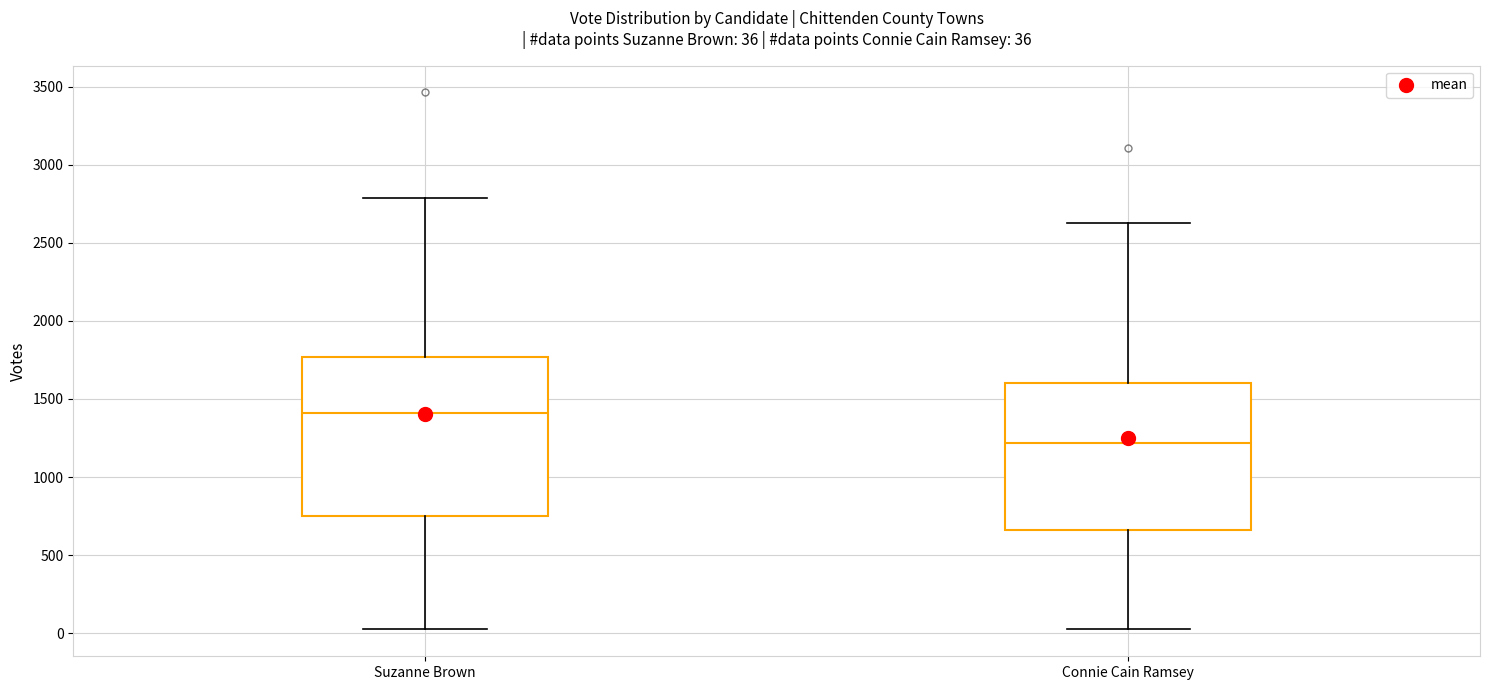

Which box is the tallest, from its lower edge to its upper edge?

Suzanne Brown